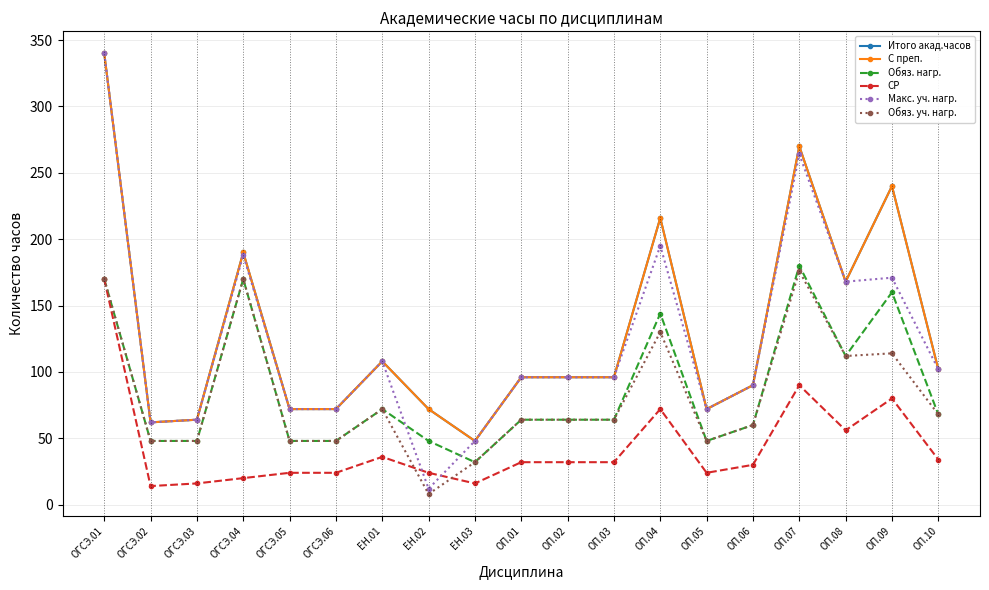

Does the chart have visible grid lines?

Yes